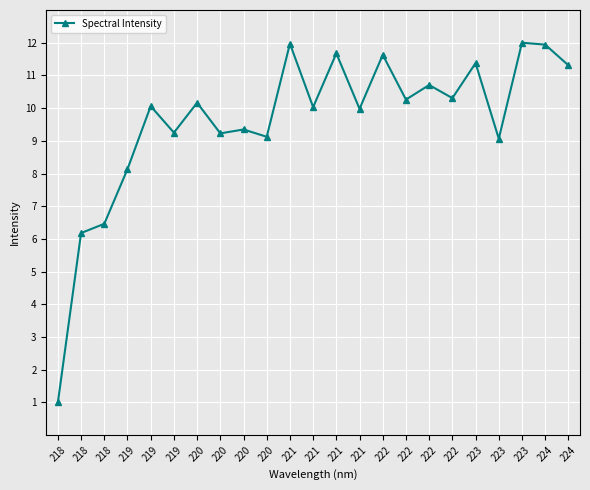

At which category does the chart reach its peak across all series?

223